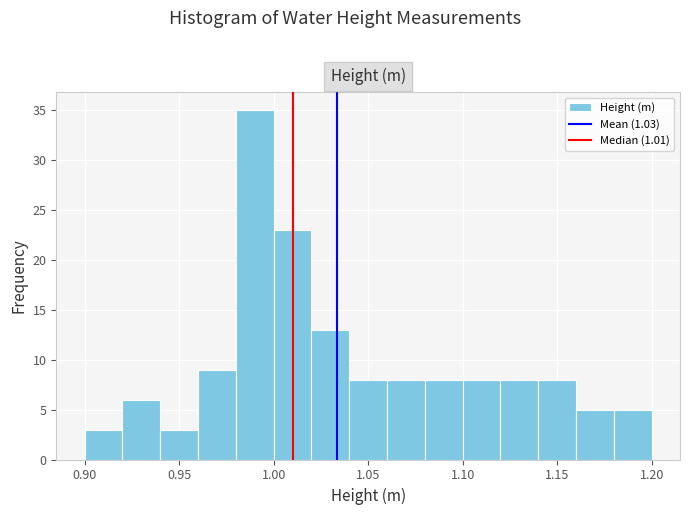

Over which range of the x-axis is the bar tallest?

0.98 to 1.00